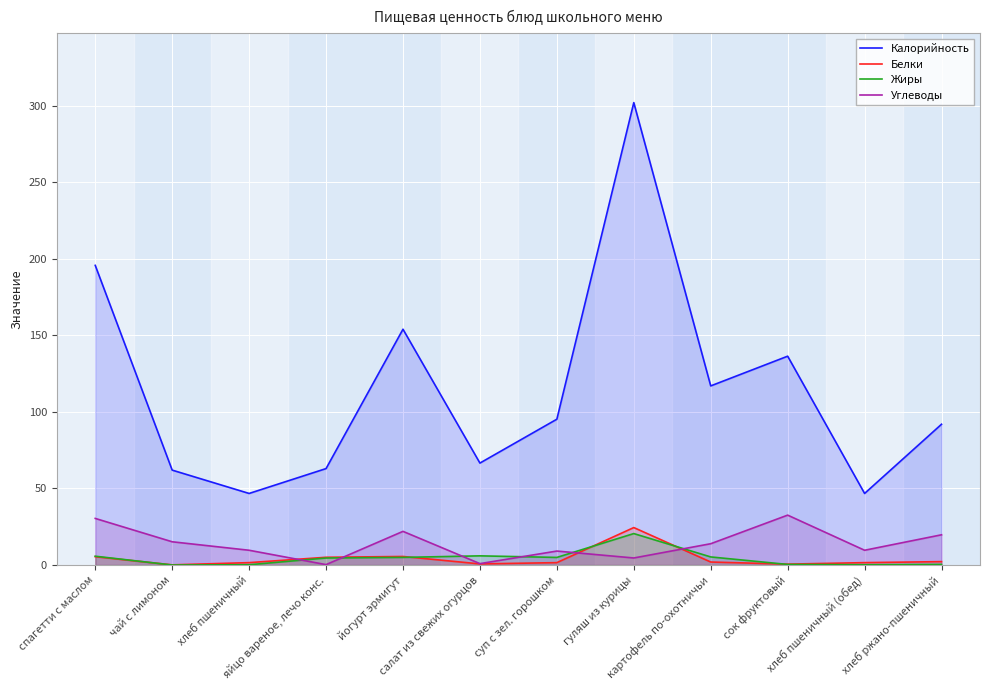

At хлеб ржано-пшеничный, list the series in order from largest to smallest.

Калорийность, Углеводы, Белки, Жиры